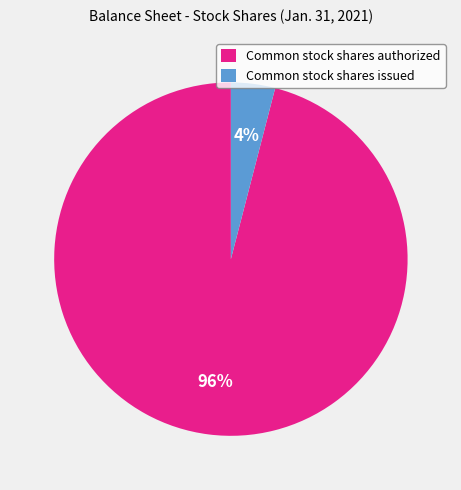

How many slices are in this pie chart?

2